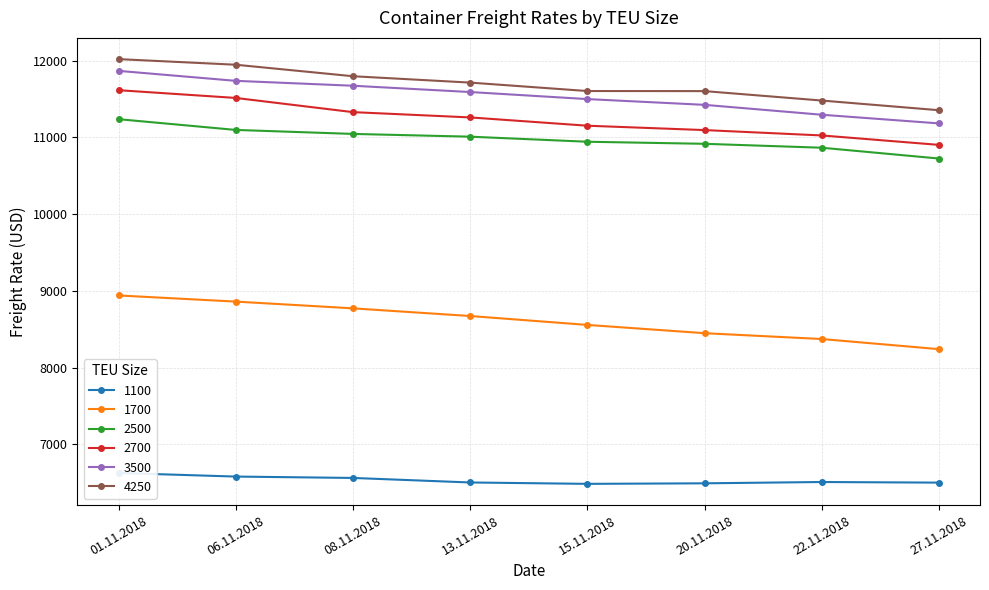

How many values in the 1700 series are below 8672?

4